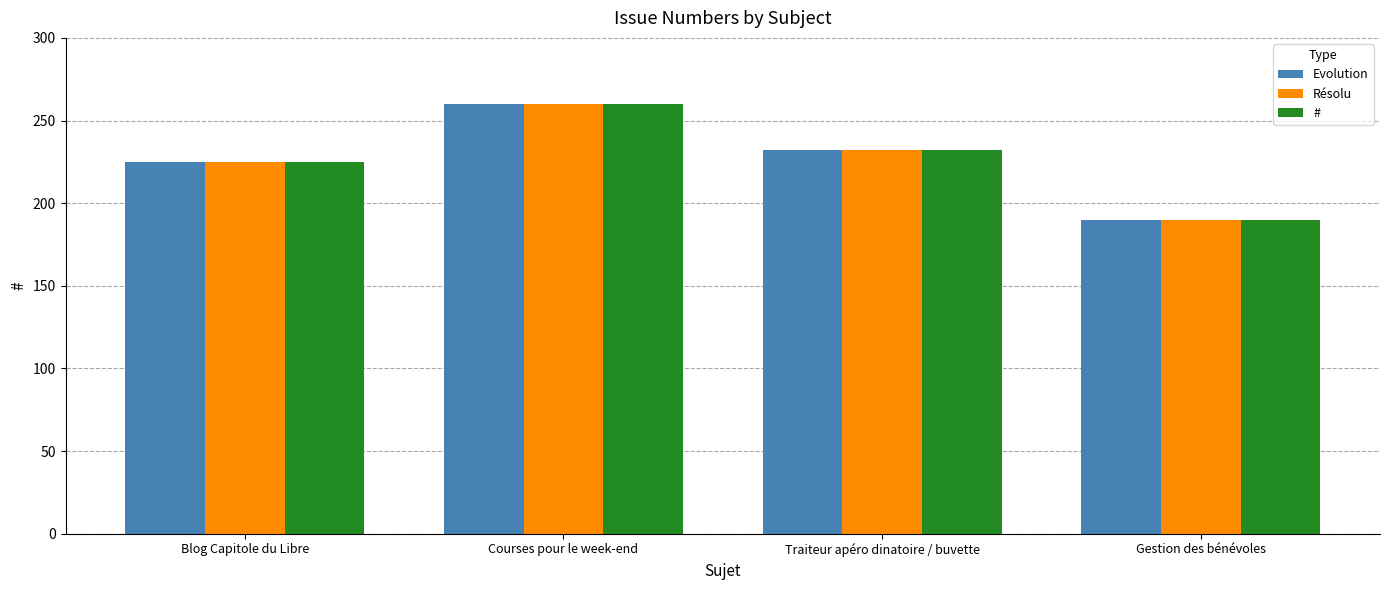

What is the minimum value shown in the chart?

190